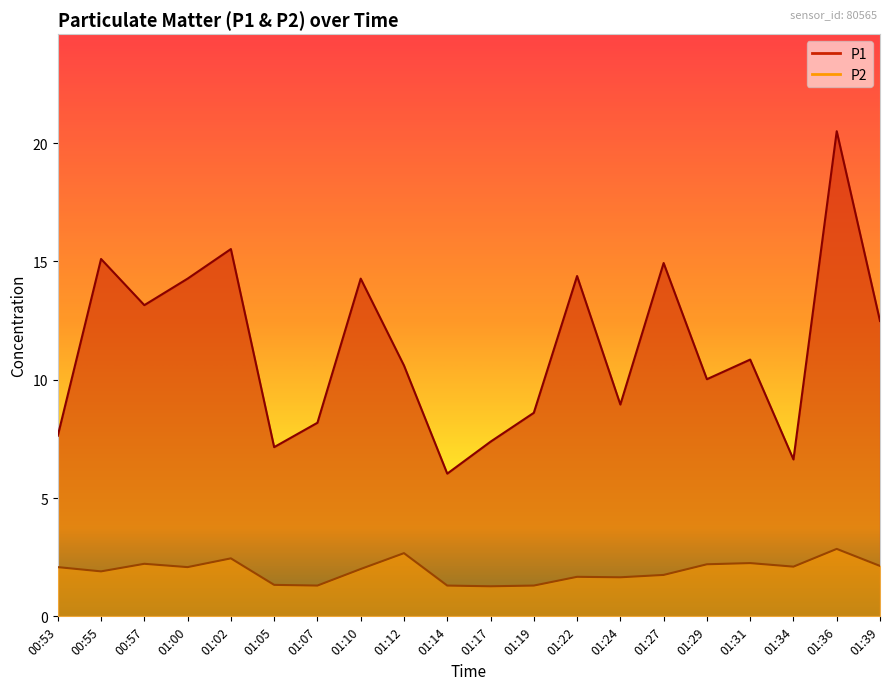

What is the sum of the P2 values at 01:10 and 01:14?

3.3